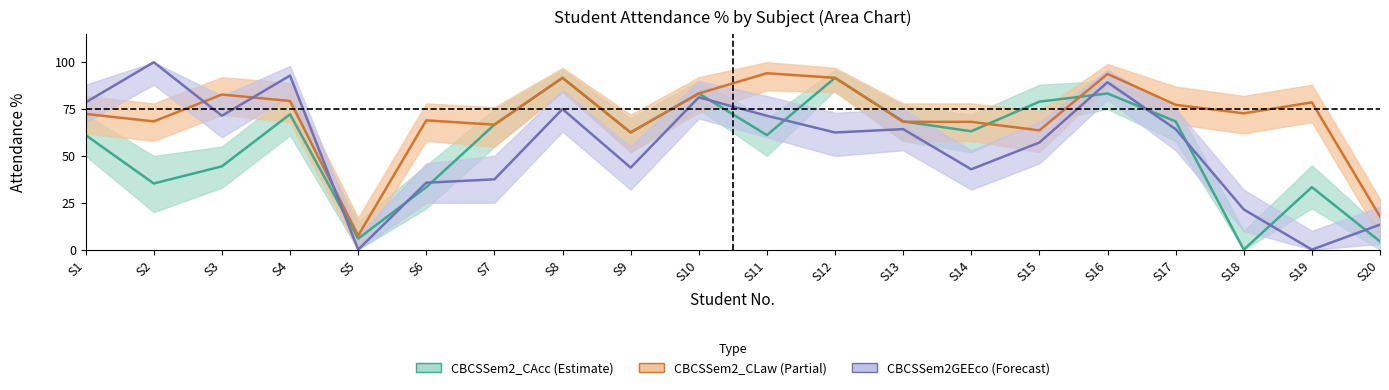

Reading left to right, what are all the values shown in this chart?

CBCSSem2_CAcc: S1=61.1	S2=35.3	S3=44.4	S4=72.2	S5=5.9	S6=33.3	S7=66.7	S8=91.7	S9=62.5	S10=83.3	S11=61.1	S12=91.7	S13=68.4	S14=63.2	S15=79.0	S16=83.3	S17=68.4	S18=0.0	S19=33.3	S20=4.3
CBCSSem2_CLaw: S1=72.4	S2=68.4	S3=82.8	S4=79.3	S5=7.4	S6=69.0	S7=66.7	S8=91.7	S9=62.5	S10=83.3	S11=94.1	S12=91.7	S13=68.2	S14=68.2	S15=63.6	S16=93.8	S17=77.3	S18=72.7	S19=78.6	S20=17.6
CBCSSem2GEEco: S1=78.6	S2=100.0	S3=71.4	S4=92.9	S5=0.0	S6=35.7	S7=37.5	S8=75.0	S9=43.8	S10=81.2	S11=71.4	S12=62.5	S13=64.3	S14=42.9	S15=57.1	S16=89.3	S17=64.3	S18=21.4	S19=0.0	S20=13.3